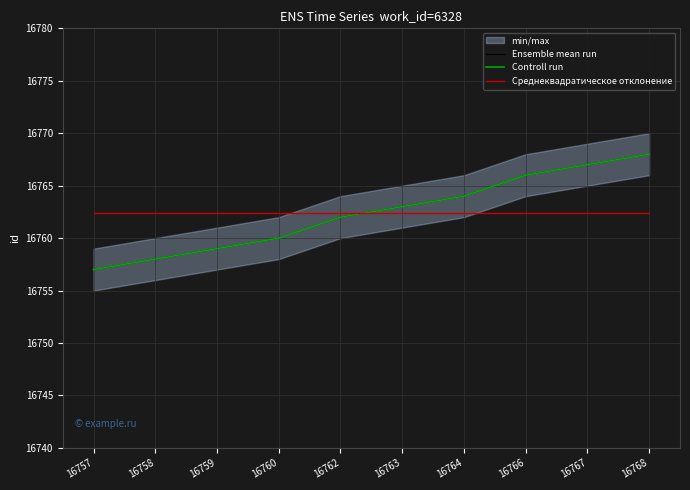

Count the number of categories in the chart.

10